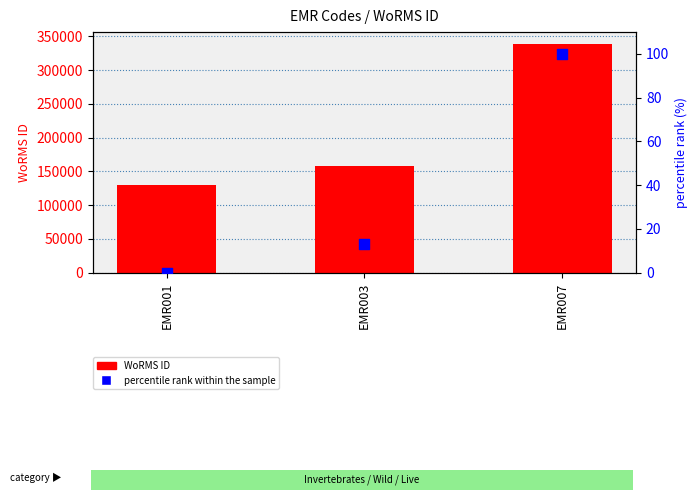

Which series has the largest total across all categories?

WoRMS ID